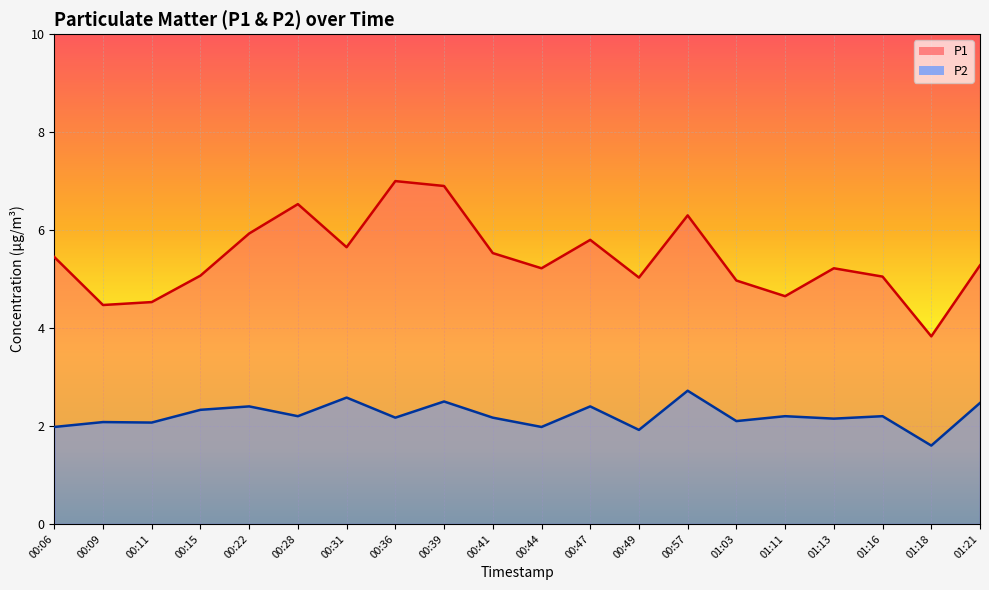

Which category has the lowest value across all series?

01:18